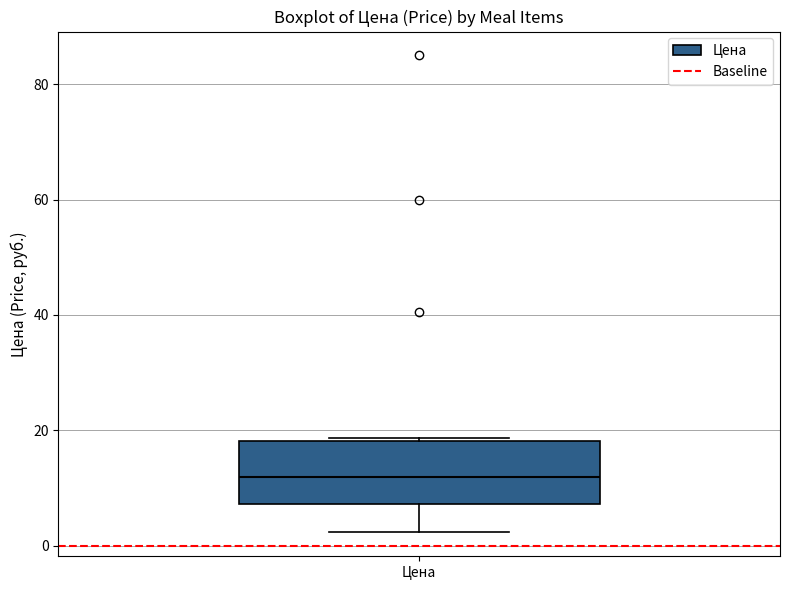

Transcribe this box plot: give where the median line is, the range the box spans, and where the two whiskers end, as read against the y-axis. The values are not printed on the chart, so give them approximately, as read against the axis.

median 12, box 8 to 18, whiskers 2 to 18